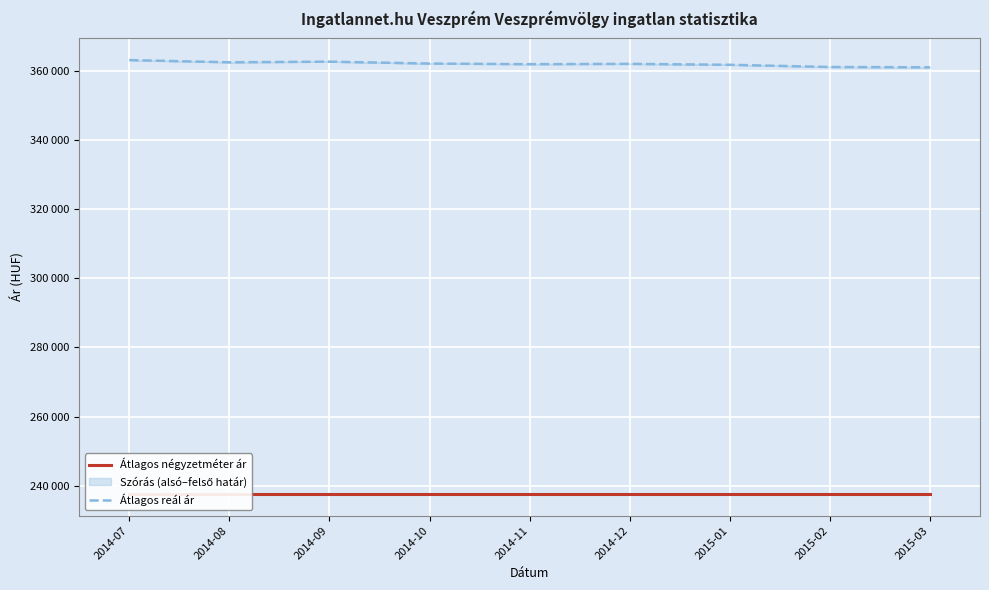

What is the maximum value for Átlagos négyzetméter ár?

237692